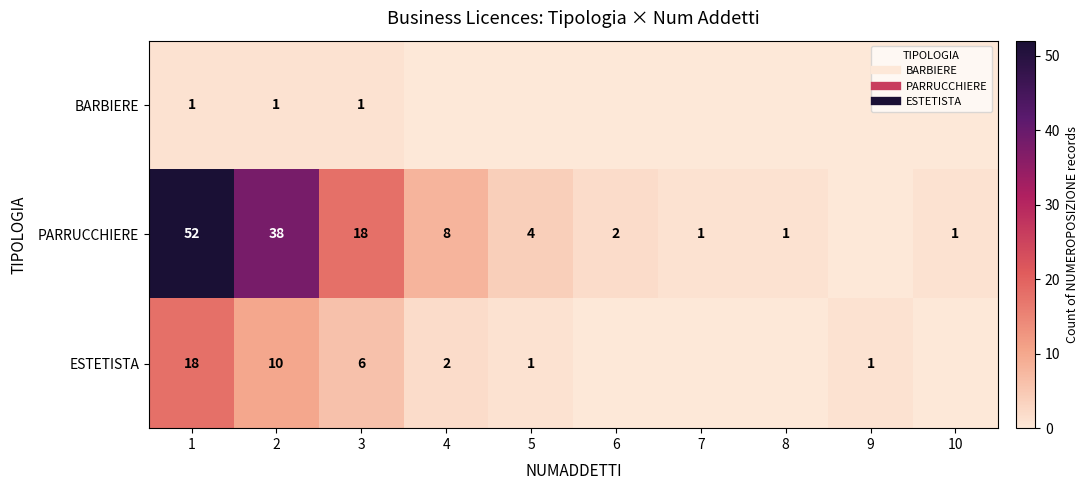

At which label is PARRUCCHIERE closest to 26?

3